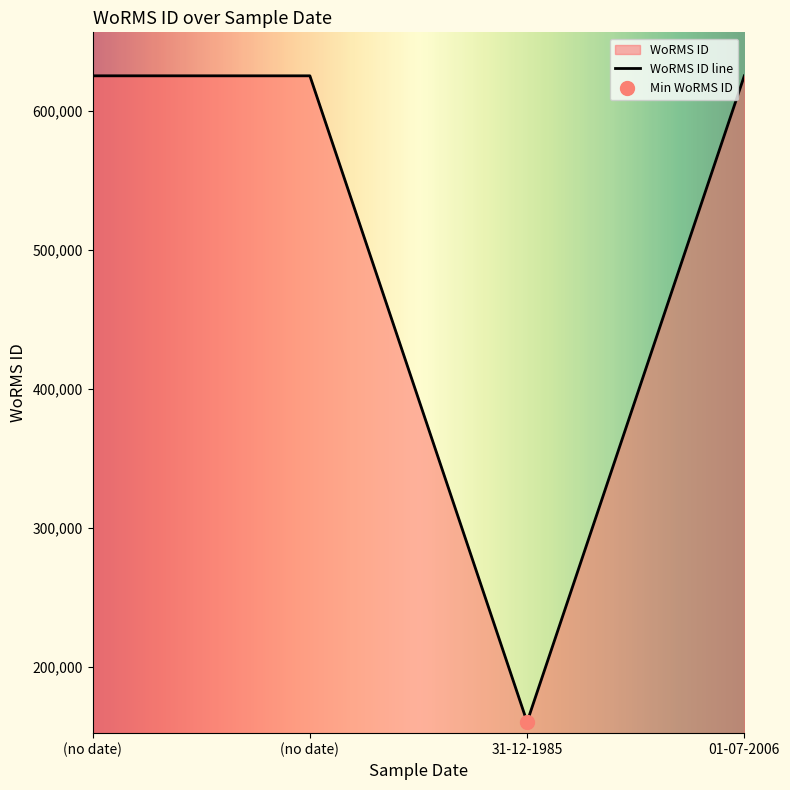

The value at 01-07-2006 is 1103409. True or false?

False